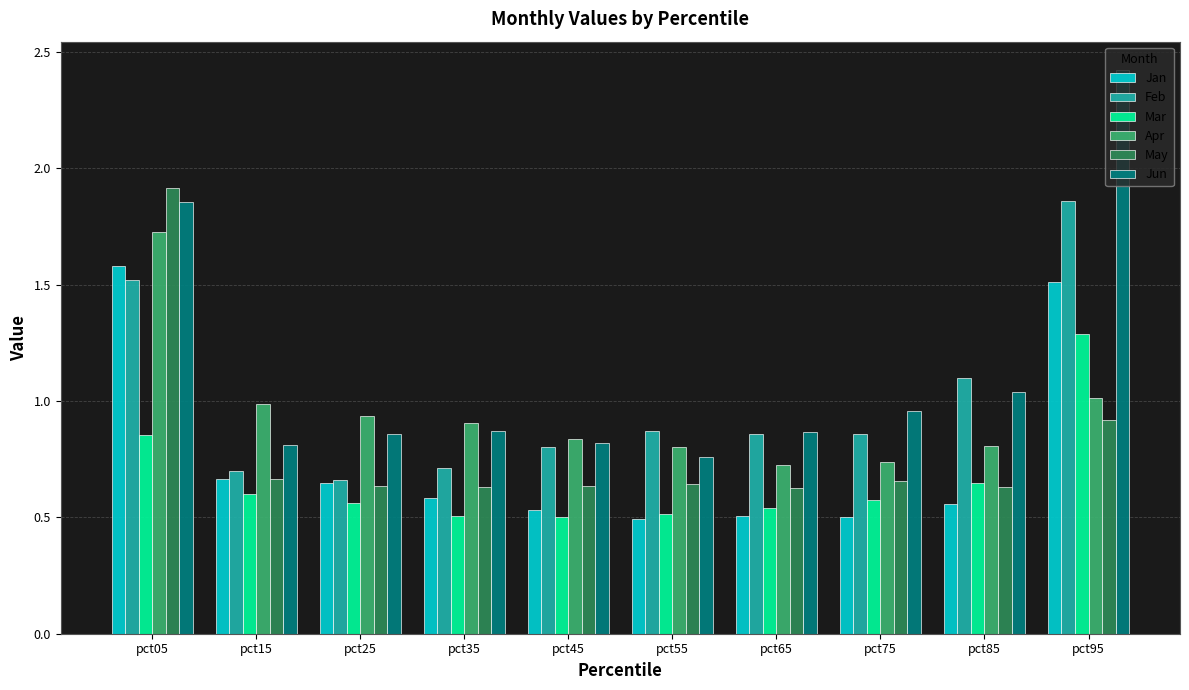

What is the spread (max minus min) of values at pct35?

0.4